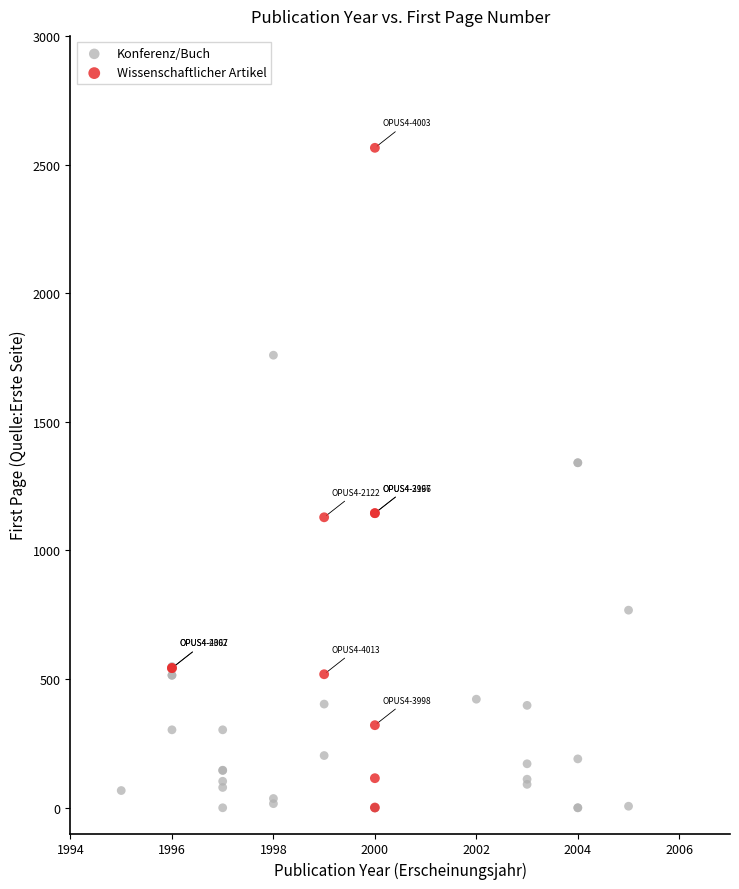

Which series has the widest spread of Y values?

Wissenschaftlicher Artikel